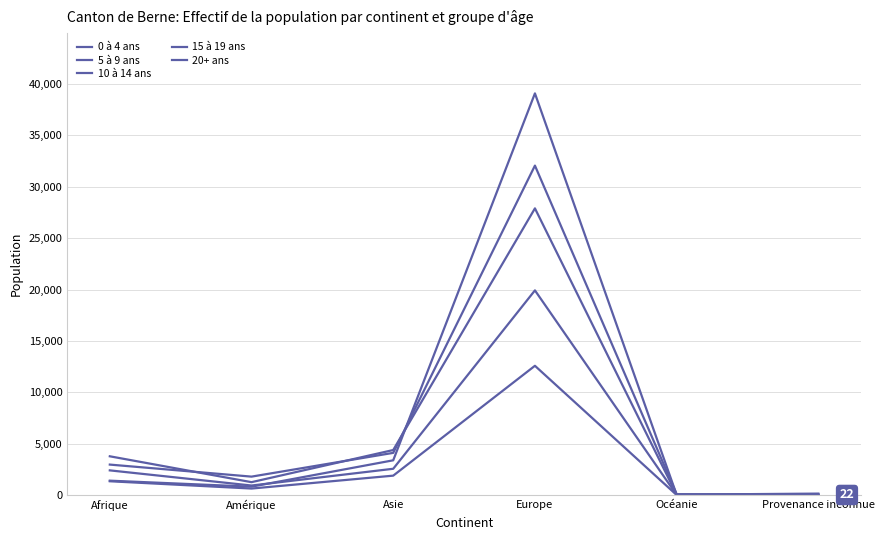

Reading left to right, what are all the values shown in this chart?

0 à 4 ans: 2977	1806	4118	32062	95	49
5 à 9 ans: 3784	1267	4394	27902	50	155
10 à 14 ans: 2414	940	2570	19923	26	76
15 à 19 ans: 1356	646	1901	12588	18	19
20+ ans: 1413	828	3394	39087	36	22